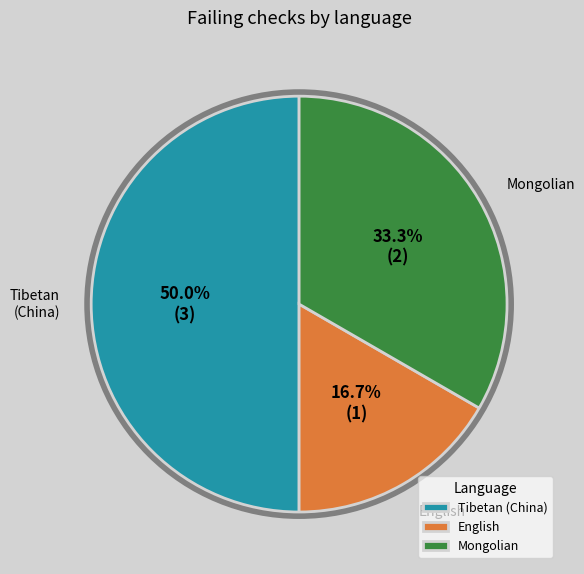

What percentage is the Tibetan (China) slice, to the nearest percent?

50%